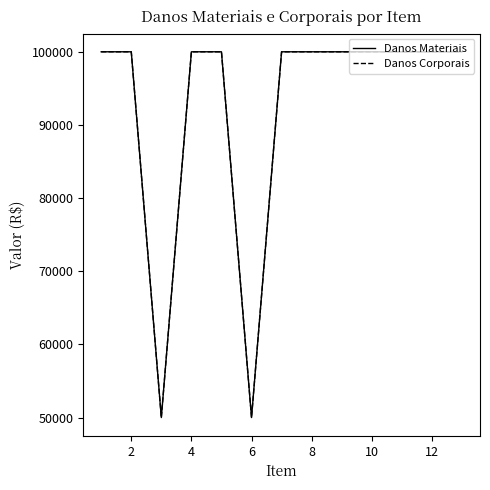

Is this an area chart (filled region under the line)?

No